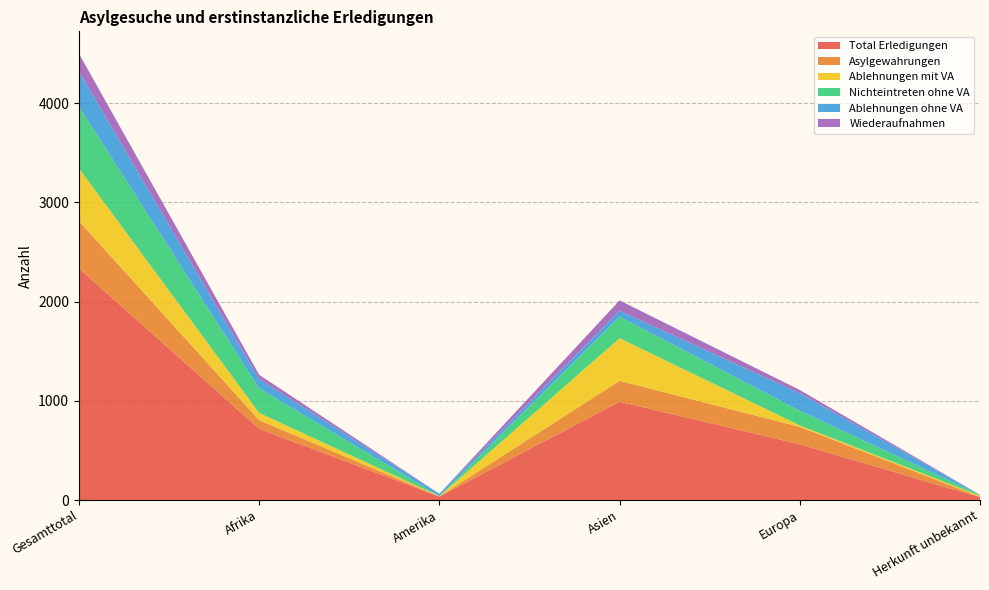

Reading left to right, list all the values displayed in this chart.

Total Erledigungen: Gesamttotal=2334	Afrika=718	Amerika=35	Asien=991	Europa=562	Herkunft unbekannt=28
Asylgewahrungen: Gesamttotal=478	Afrika=87	Amerika=1	Asien=211	Europa=175	Herkunft unbekannt=4
Ablehnungen mit VA: Gesamttotal=531	Afrika=73	Amerika=3	Asien=429	Europa=15	Herkunft unbekannt=11
Nichteintreten ohne VA: Gesamttotal=622	Afrika=247	Amerika=1	Asien=217	Europa=148	Herkunft unbekannt=9
Ablehnungen ohne VA: Gesamttotal=355	Afrika=94	Amerika=23	Asien=60	Europa=177	Herkunft unbekannt=1
Wiederaufnahmen: Gesamttotal=179	Afrika=43	Amerika=0	Asien=104	Europa=32	Herkunft unbekannt=0